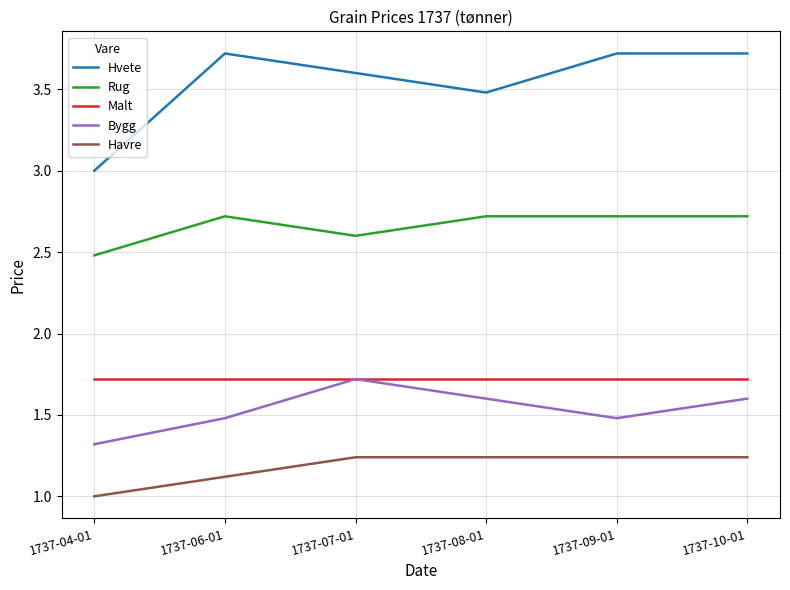

Which series has the widest spread of values?

Hvete